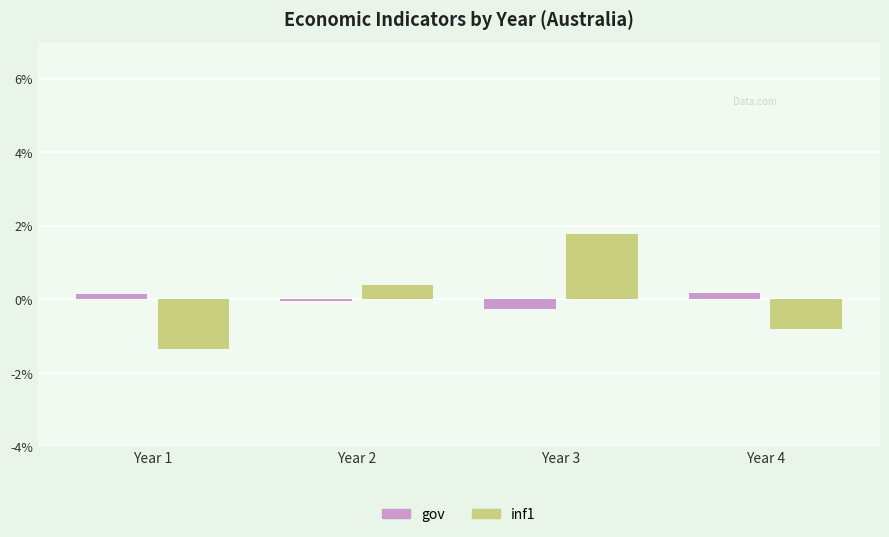

Rank the series at Year 4 from highest to lowest value.

gov, inf1